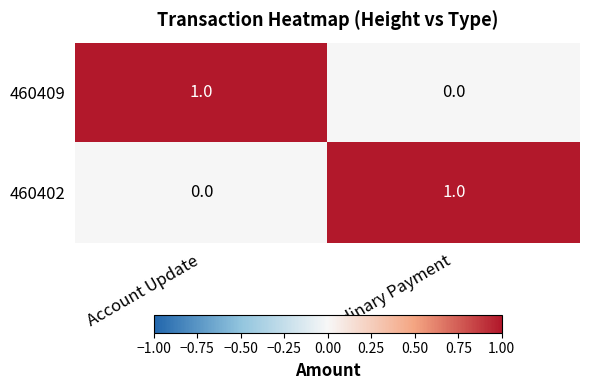

The 460409 series shows 0 at Ordinary Payment. True or false?

True